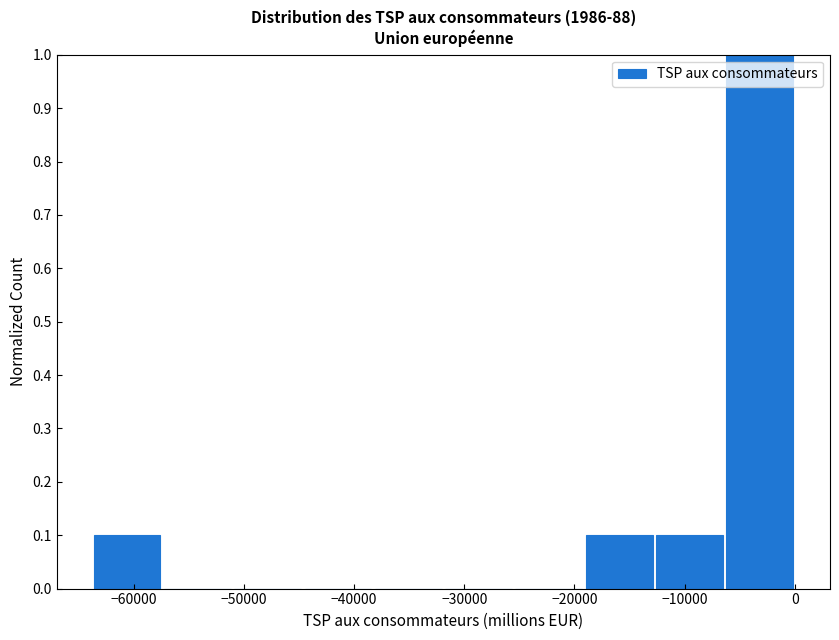

Reading left to right, transcribe this chart: for each bar, give the range it covers on the x-axis and its height. Neither the bar edges nor the heights are printed on the chart, so give them approximately, as read against the axes.

-64000 to -57000: 0.1
-57000 to -51000: 0
-51000 to -45000: 0
-45000 to -38000: 0
-38000 to -32000: 0
-32000 to -26000: 0
-26000 to -19000: 0
-19000 to -13000: 0.1
-13000 to -6000: 0.1
-6000 to 0: 1.0